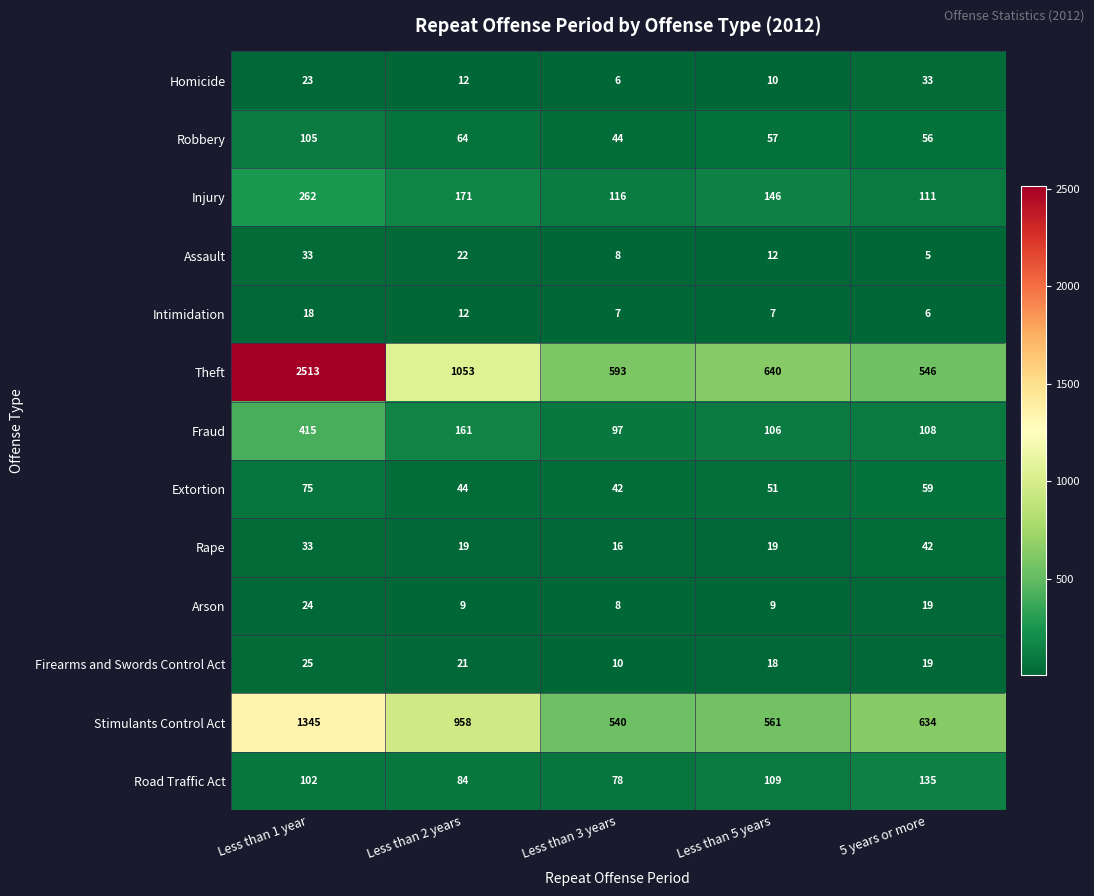

What is the sum of the Intimidation values at 5 years or more and Less than 3 years?

13